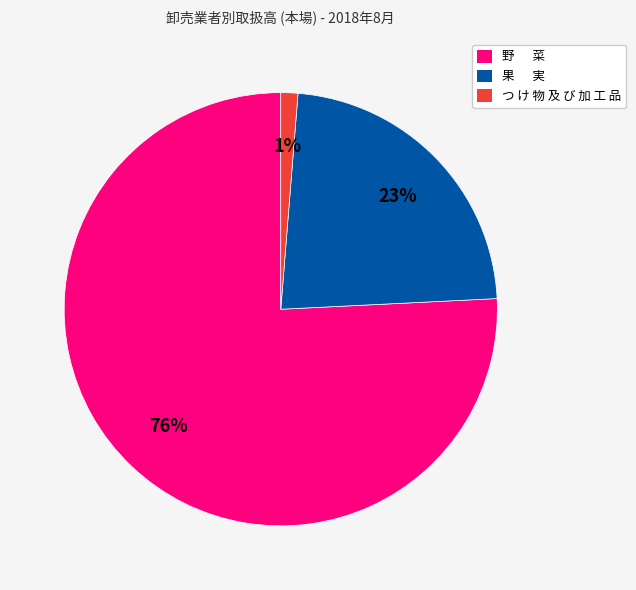

How many segments does this pie chart have?

3